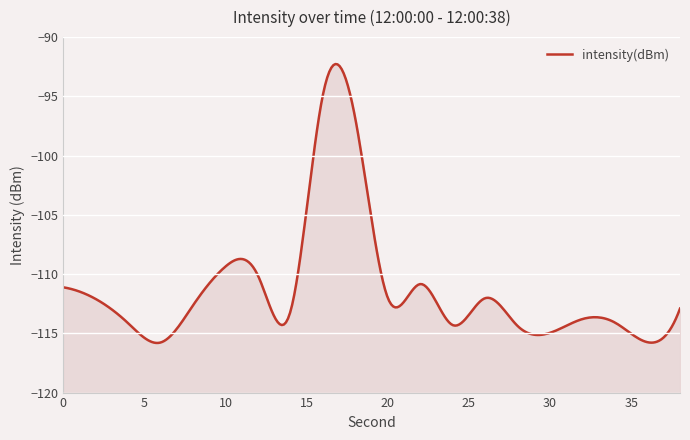

How many lines are shown in the chart?

1